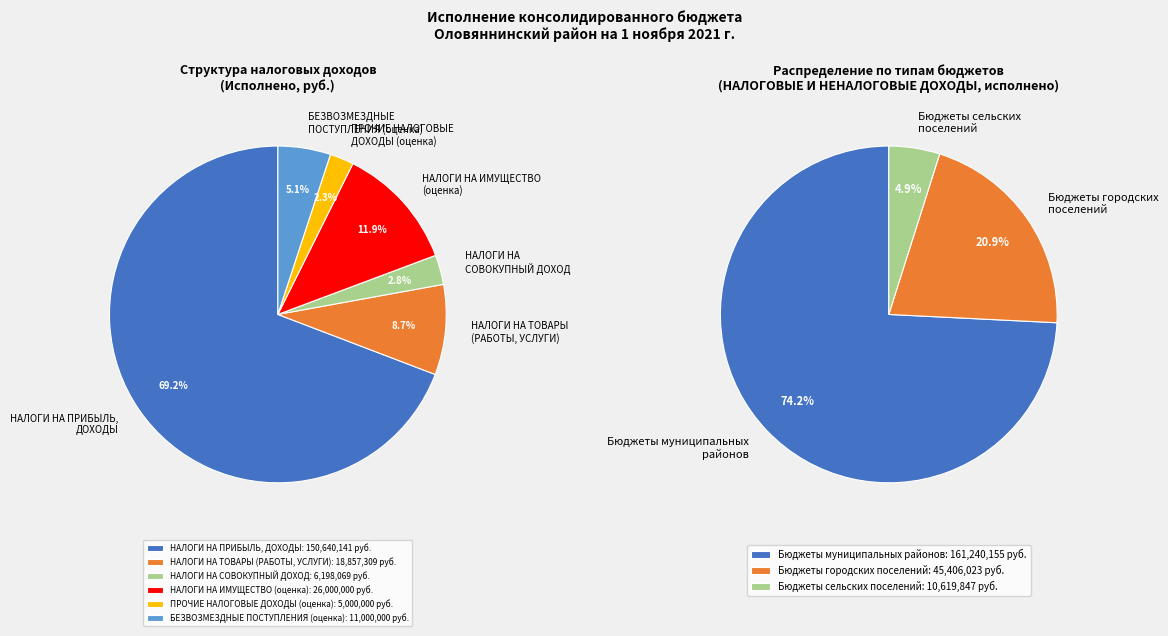

The НАЛОГИ НА ТОВАРЫ (РАБОТЫ, УСЛУГИ) slice represents 9% of the pie. True or false?

True